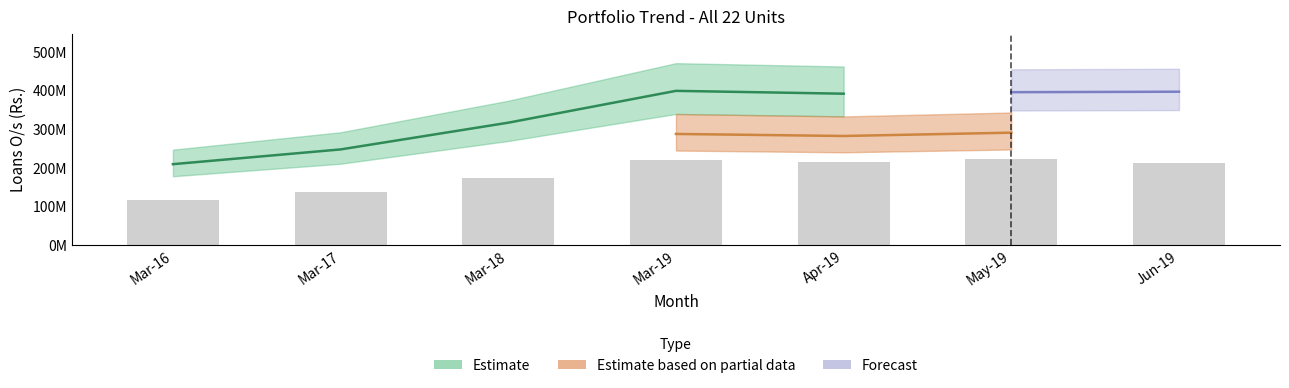

Which label corresponds to the smallest value in the chart?

Mar-16